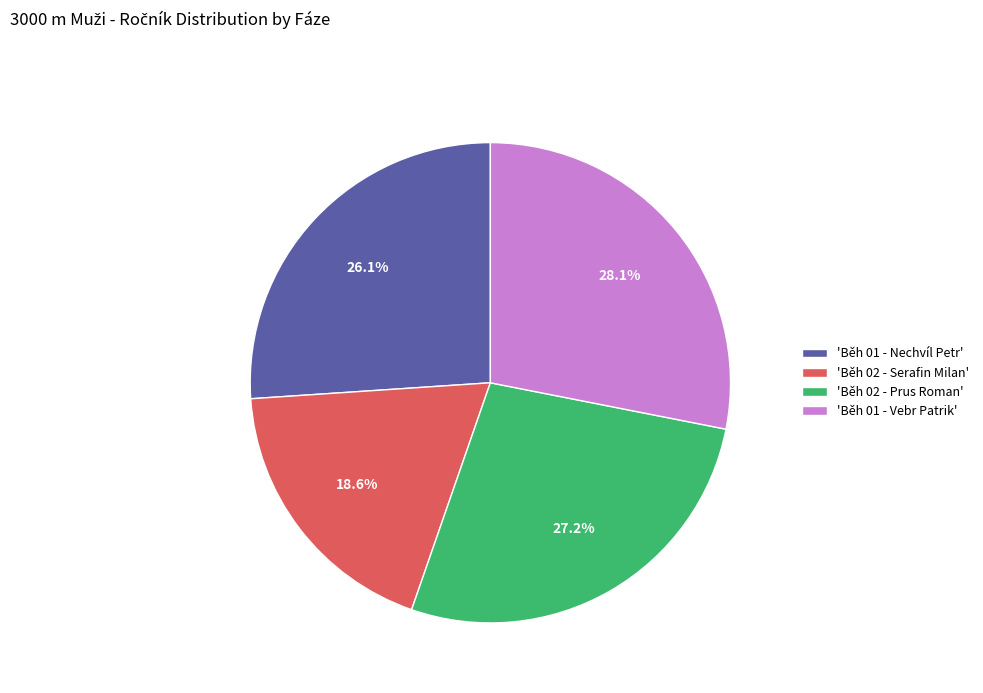

What is the largest slice in the pie chart?

'Běh 01 - Vebr Patrik'